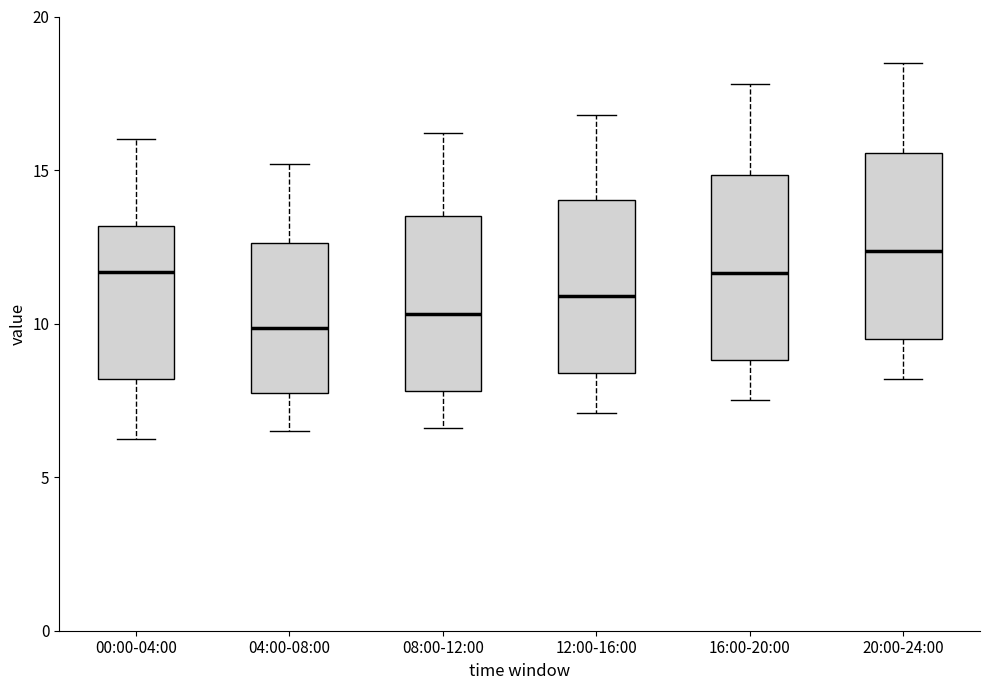

Reading left to right, transcribe this box plot: for each box, give where its median line is, the range the box spans, and where its two whiskers end, as read against the y-axis. The values are not printed on the chart, so give them approximately, as read against the axis.

00:00-04:00: median 11.5, box 8.0 to 13.0, whiskers 6.5 to 16.0
04:00-08:00: median 10.0, box 8.0 to 12.5, whiskers 6.5 to 15.0
08:00-12:00: median 10.5, box 8.0 to 13.5, whiskers 6.5 to 16.0
12:00-16:00: median 11.0, box 8.5 to 14.0, whiskers 7.0 to 17.0
16:00-20:00: median 11.5, box 9.0 to 15.0, whiskers 7.5 to 18.0
20:00-24:00: median 12.5, box 9.5 to 15.5, whiskers 8.0 to 18.5